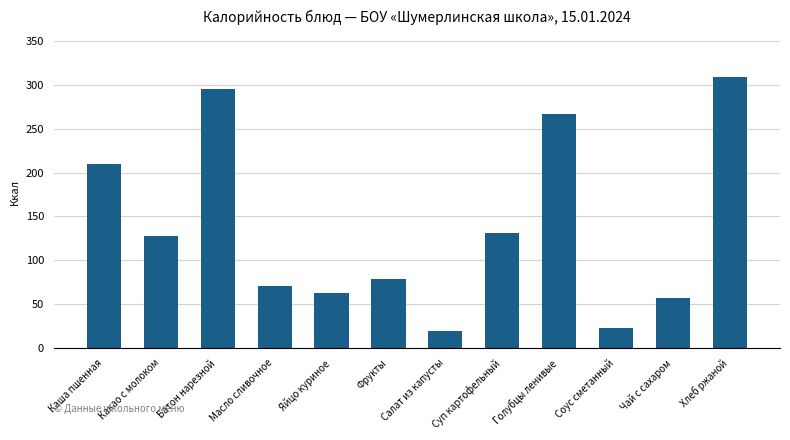

How many data points are above 127?

6